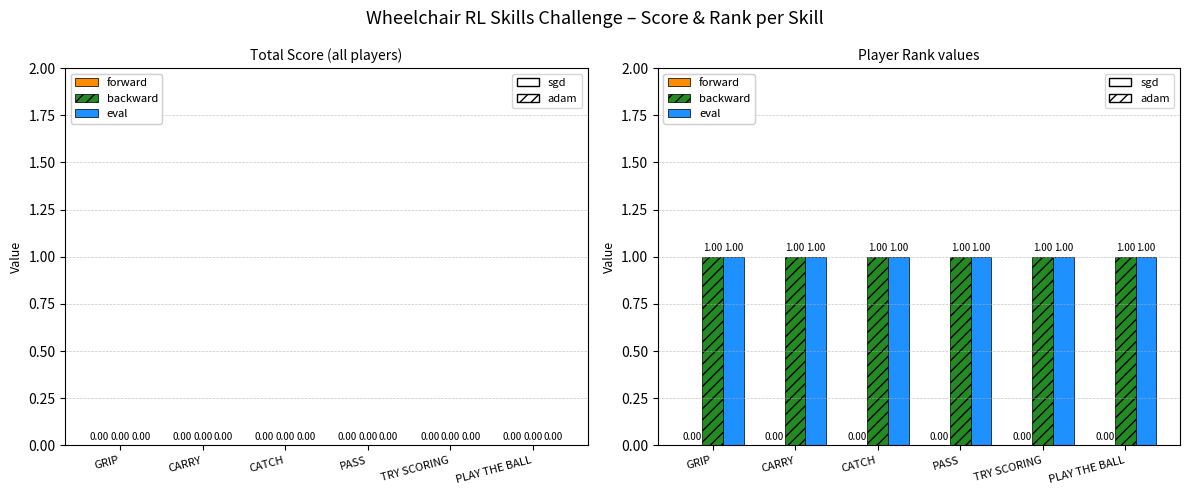

At which category is the sum across all series the highest?

GRIP